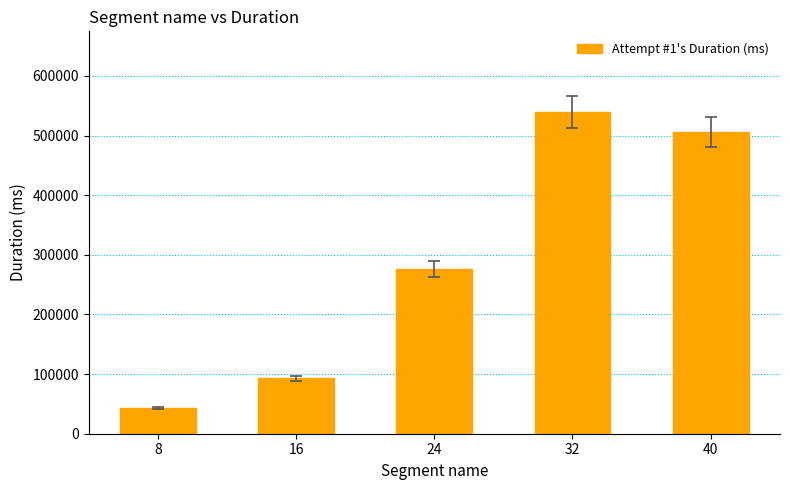

Count the number of data series in this chart.

1